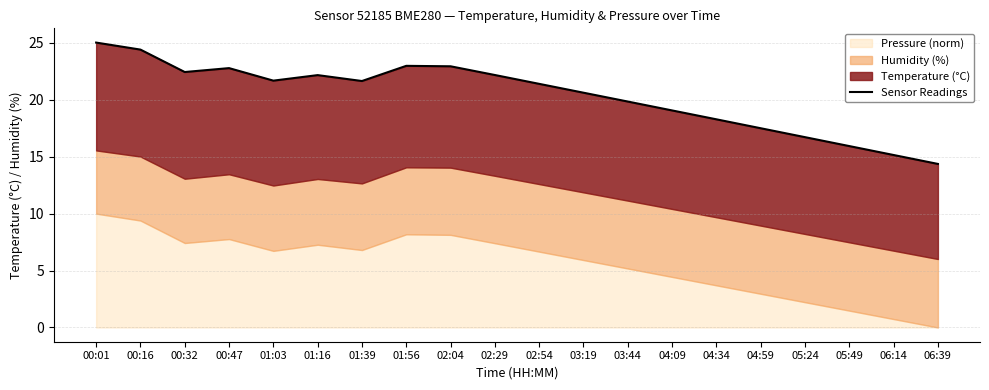

What is the difference between the values at 00:16 and 01:03?

2.7